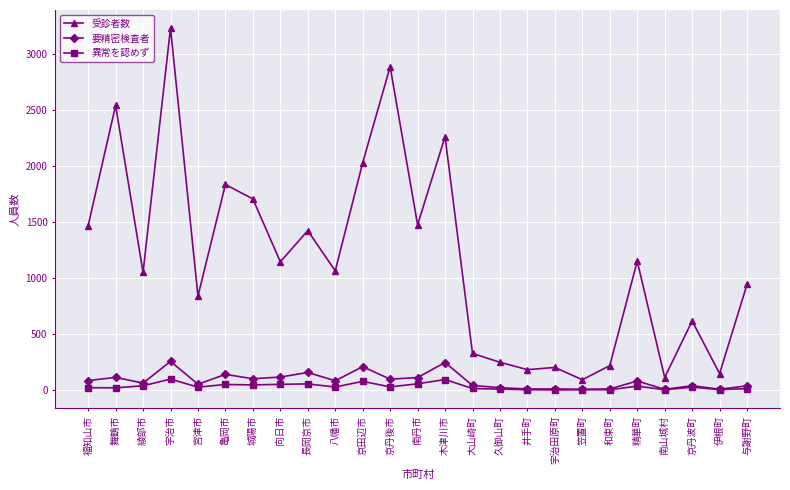

What position from the right is 精華町?

5